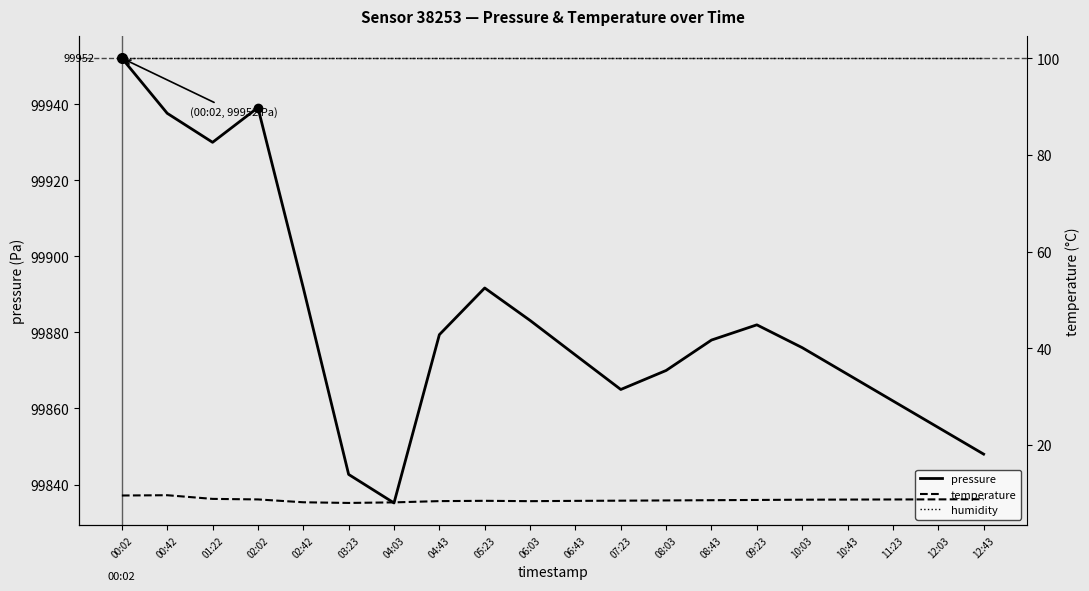

Which category has the lowest value in the temperature series?

03:23